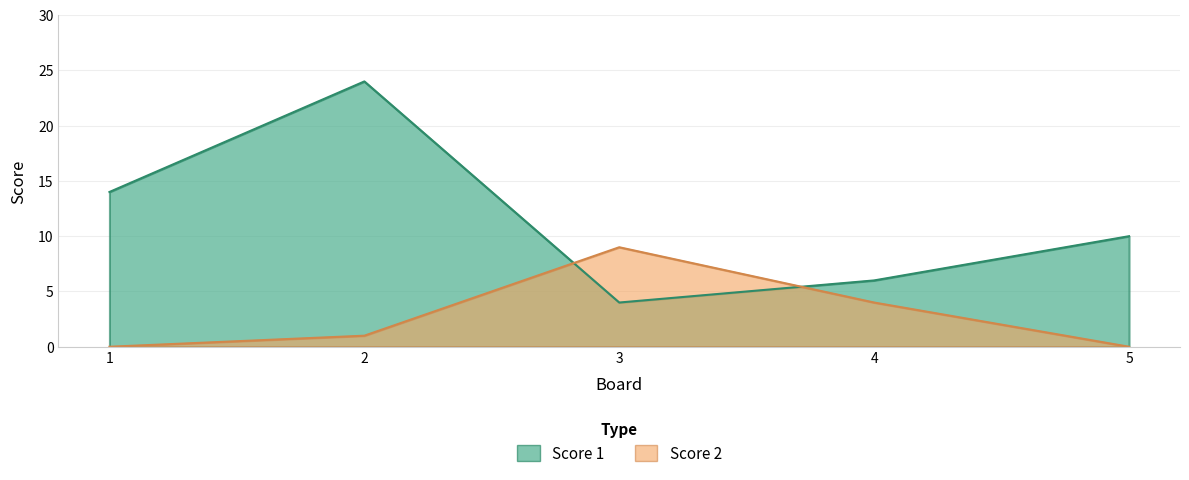

Which category has the lowest value in the Score 1 series?

3